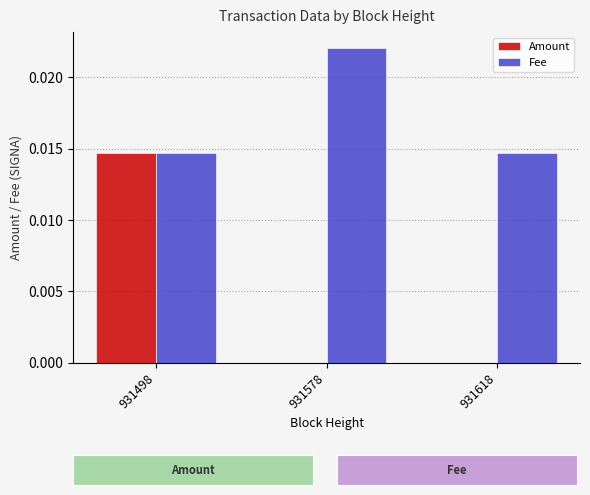

Are the bars horizontal?

No